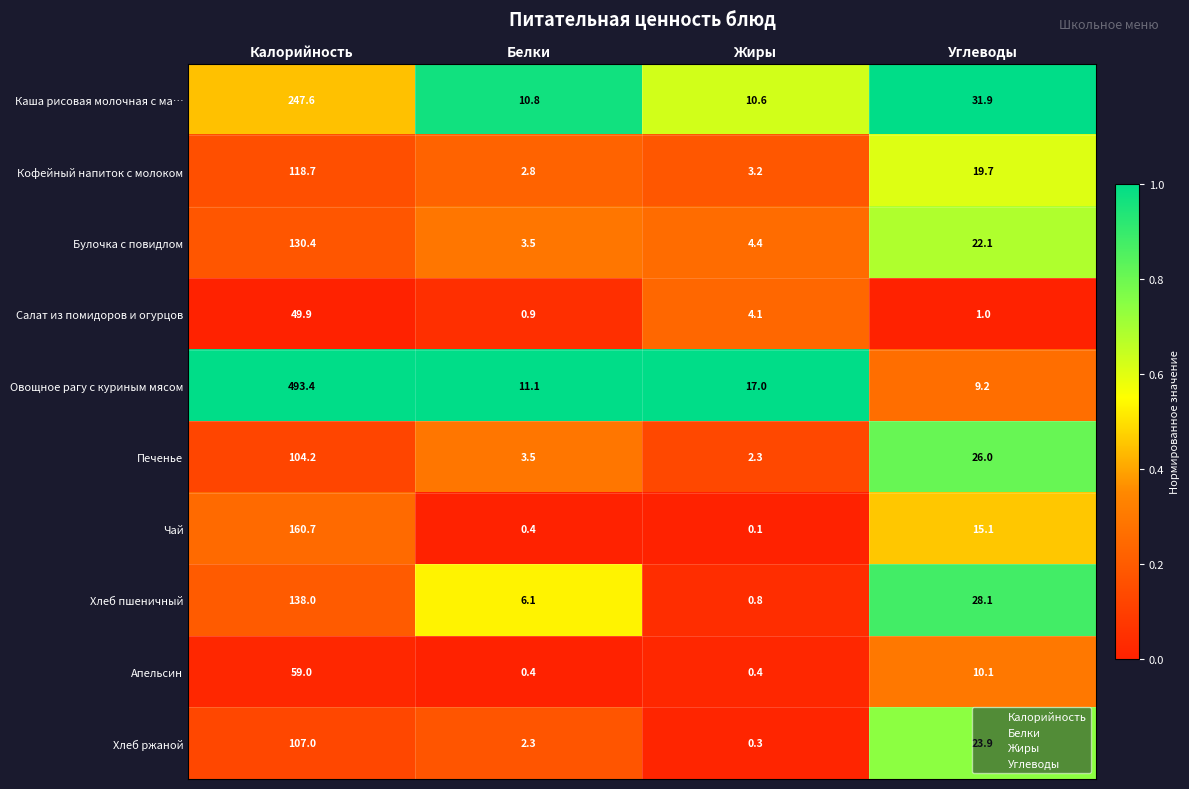

How many distinct data groups are displayed?

10